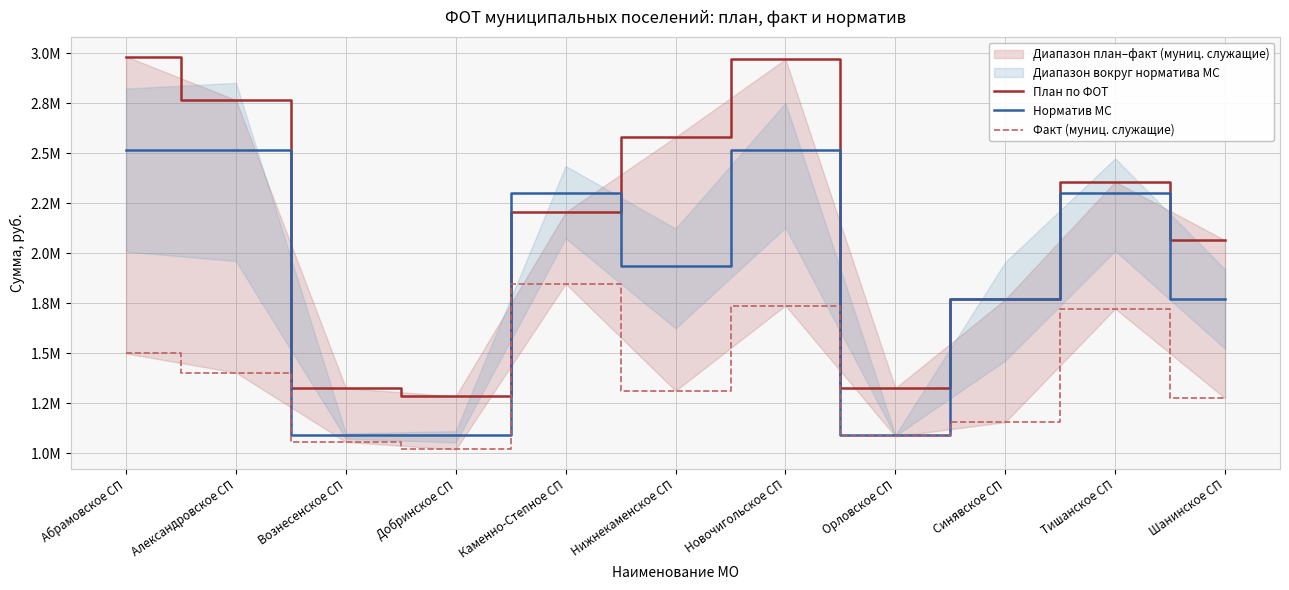

Which series has the widest spread of values?

План по ФОТ